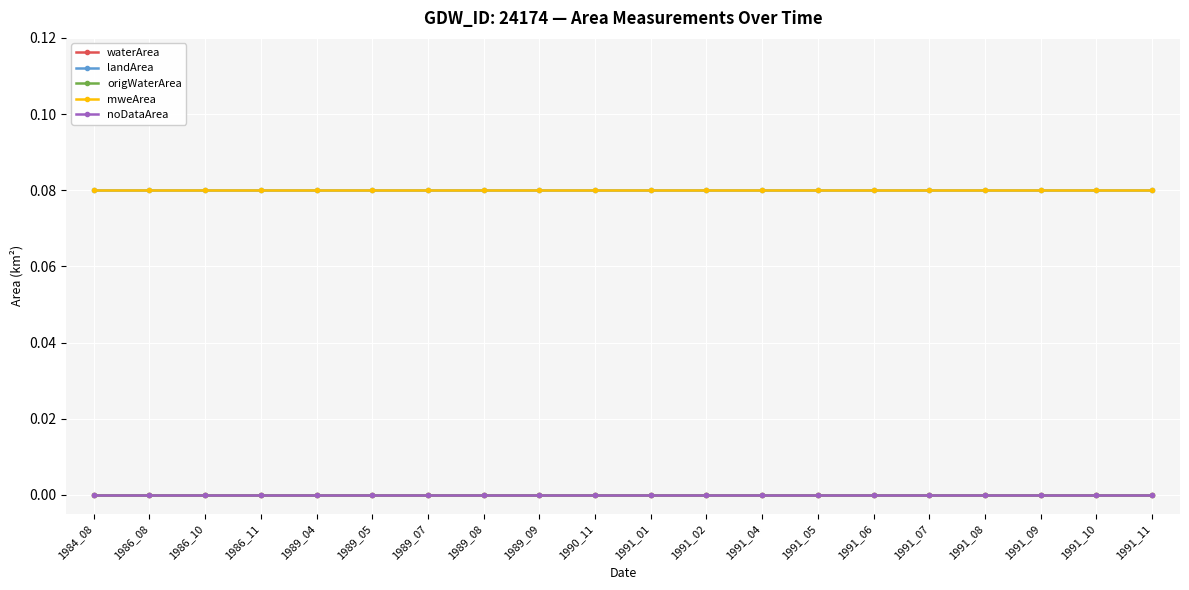

What value does the landArea series have at 1990_11?

0.1